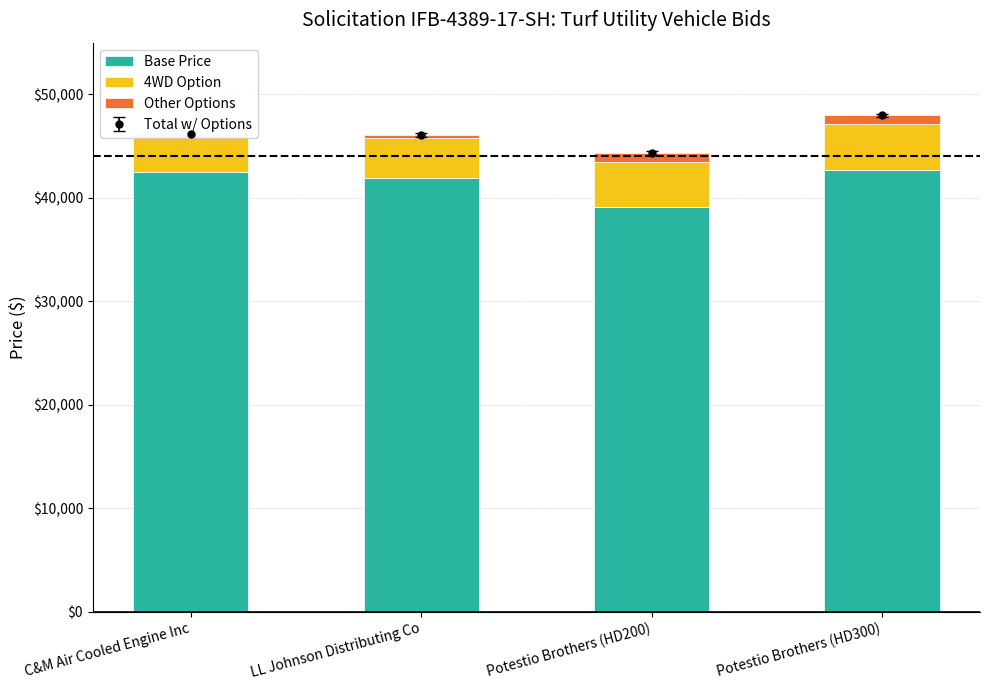

At which category is the sum across all series the highest?

Potestio Brothers (HD300)